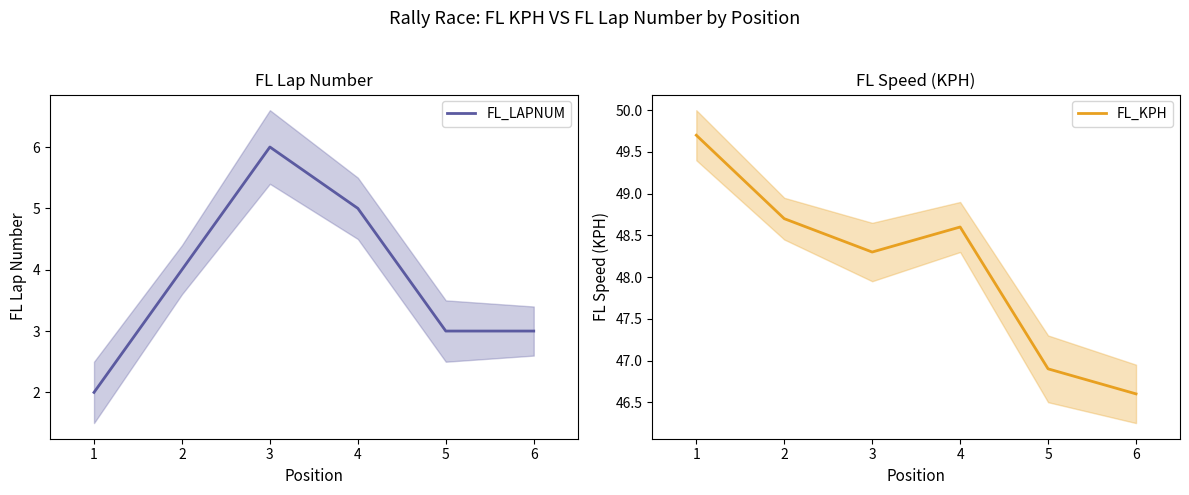

How many lines are shown in the chart?

2